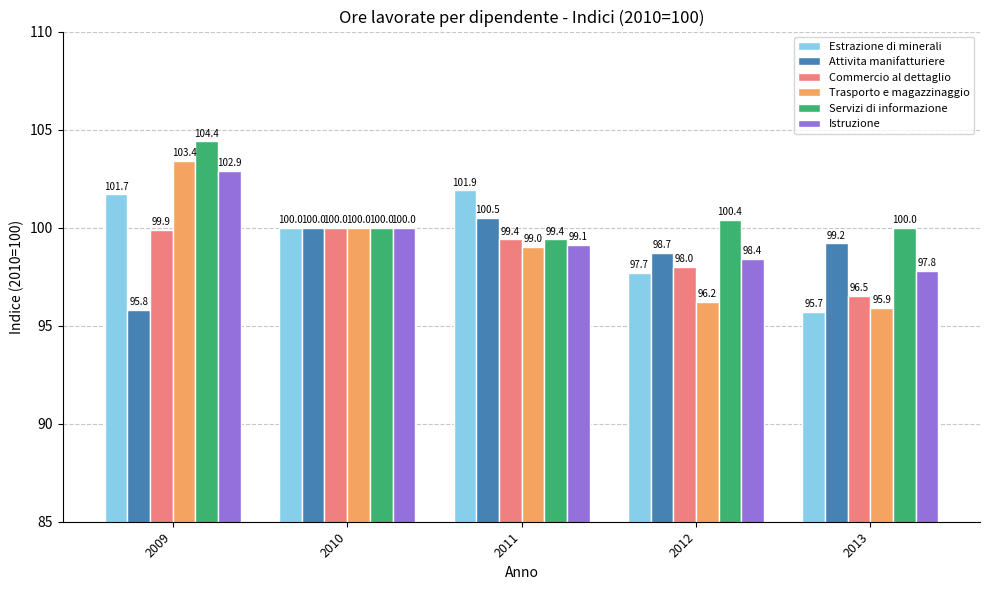

What is the difference between the second highest and minimum values in the Estrazione di minerali series?

6.0